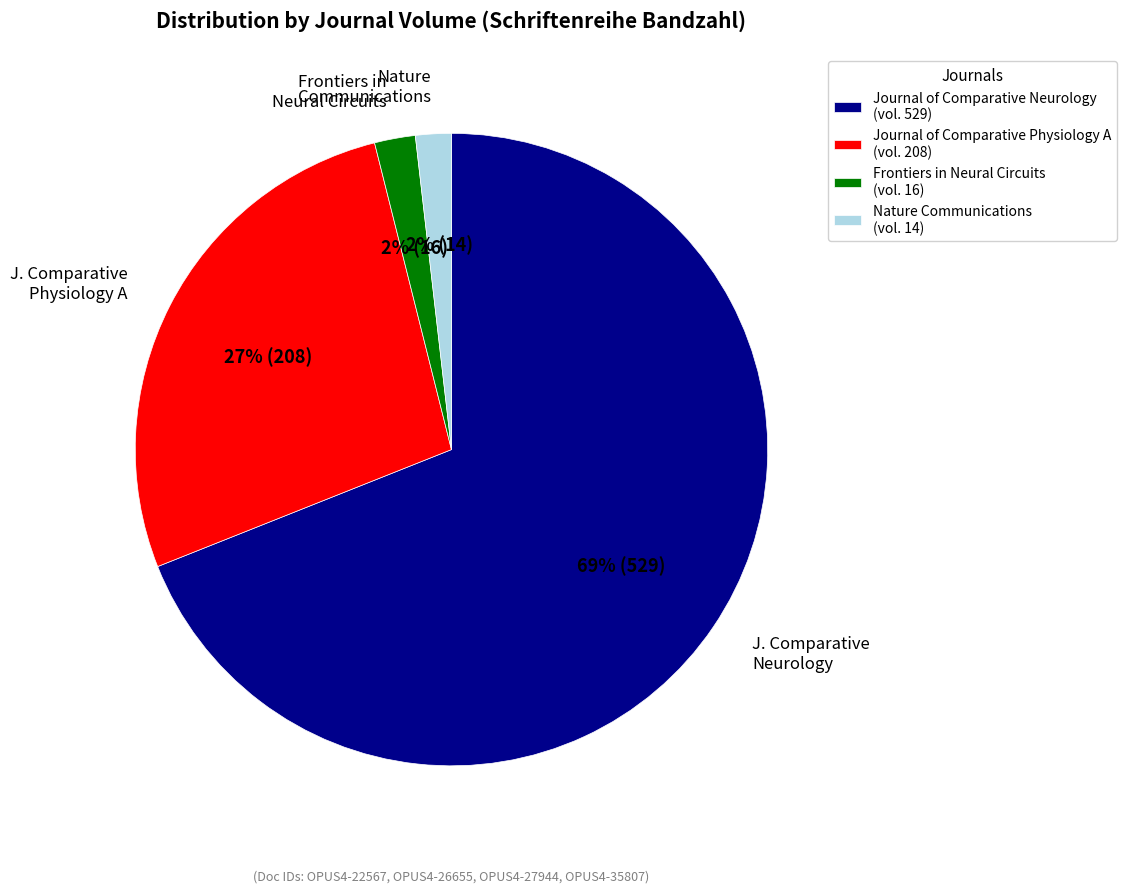

Do Frontiers in Neural Circuits and Nature Communications together represent more than half of the pie?

No